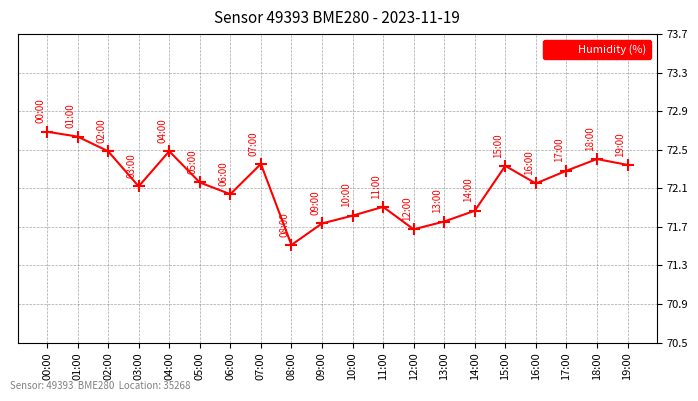

What is the change in value from 13:00 to 19:00?

+0.6